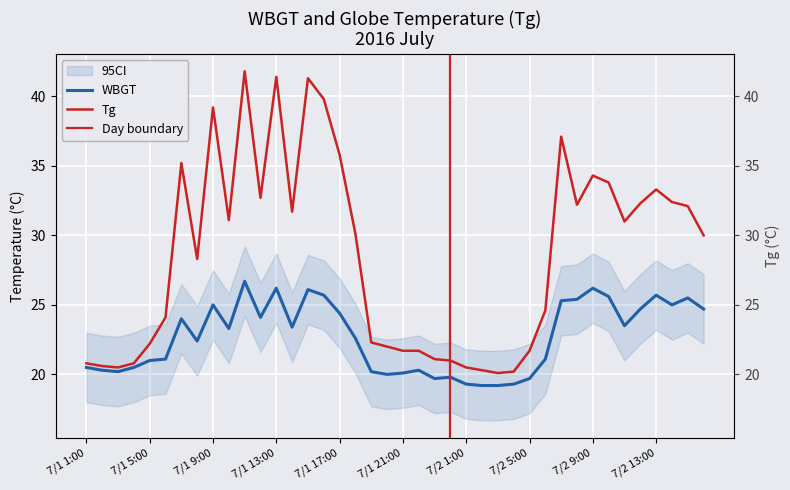

List the labels in order of Tg value, smallest first.

7/2 3:00, 7/2 4:00, 7/2 2:00, 7/1 3:00, 7/2 1:00, 7/1 2:00, 7/1 1:00, 7/1 4:00, 7/1 24:00, 7/1 23:00, 7/1 21:00, 7/1 22:00, 7/2 5:00, 7/1 20:00, 7/1 5:00, 7/1 19:00, 7/1 6:00, 7/2 6:00, 7/1 8:00, 7/2 16:00, 7/1 18:00, 7/2 11:00, 7/1 10:00, 7/1 14:00, 7/2 15:00, 7/2 8:00, 7/2 12:00, 7/2 14:00, 7/1 12:00, 7/2 13:00, 7/2 10:00, 7/2 9:00, 7/1 7:00, 7/1 17:00, 7/2 7:00, 7/1 9:00, 7/1 16:00, 7/1 15:00, 7/1 13:00, 7/1 11:00